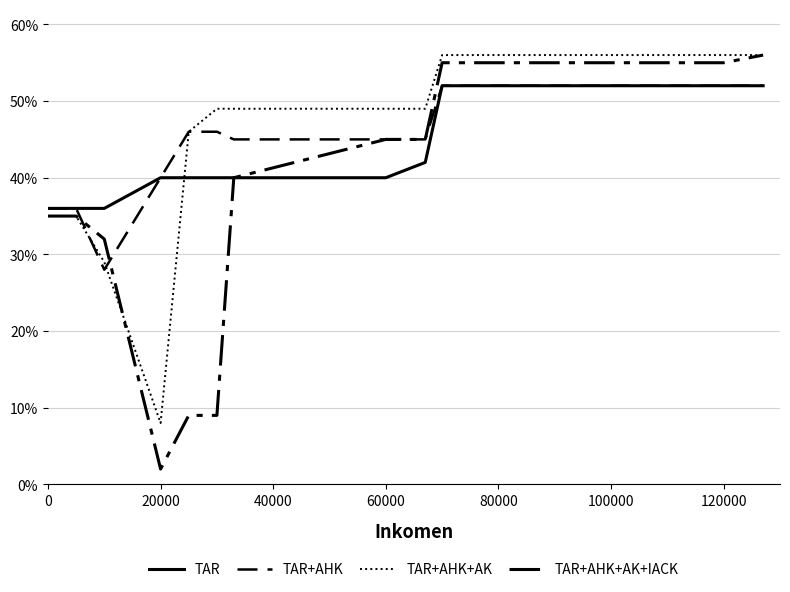

Is this an area chart (filled region under the line)?

No